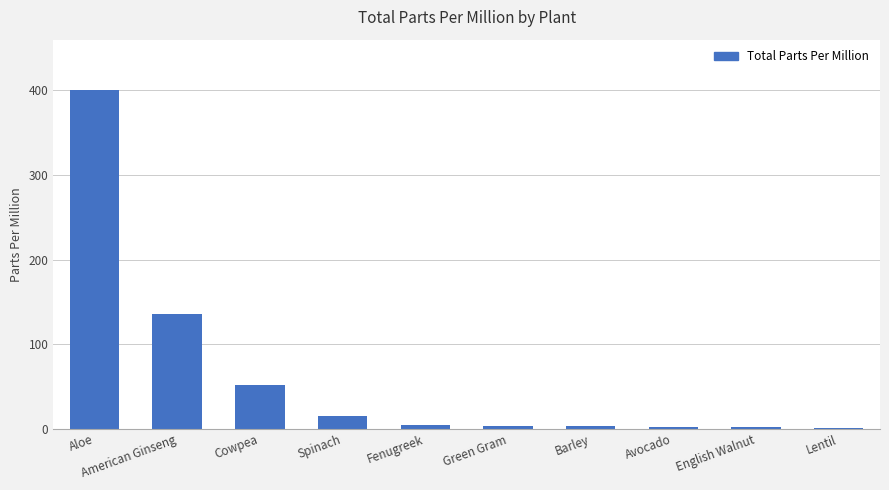

What is the average value?

62.0